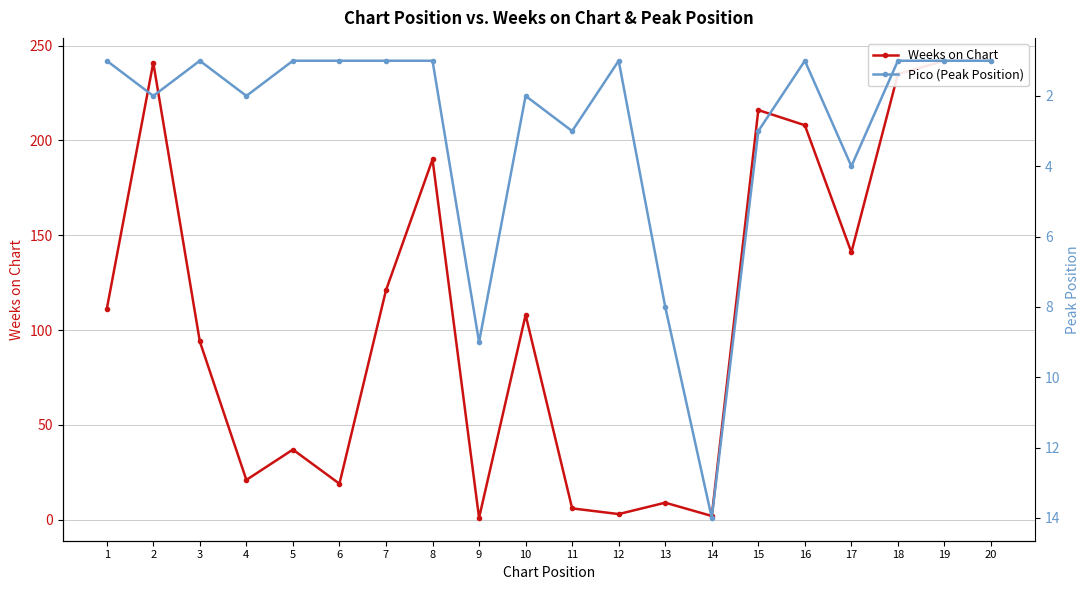

At which category does the chart reach its minimum across all series?

9